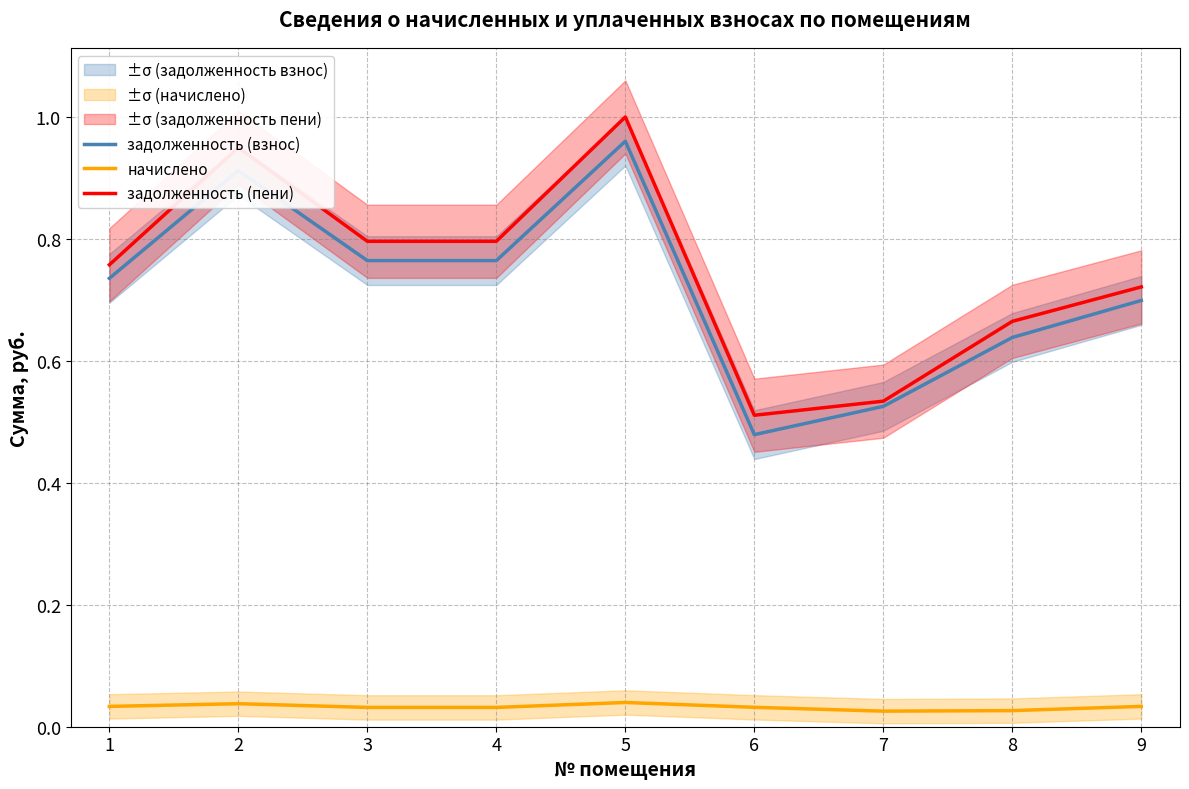

What is the total value across all series at 6?

1.0